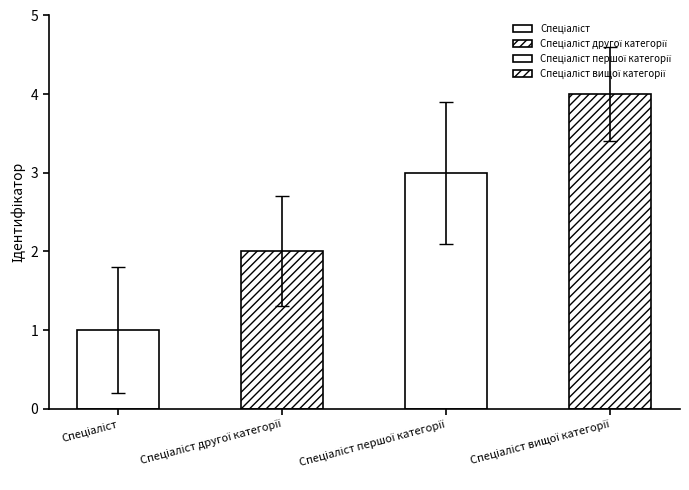

What position from the right is Спеціаліст?

4